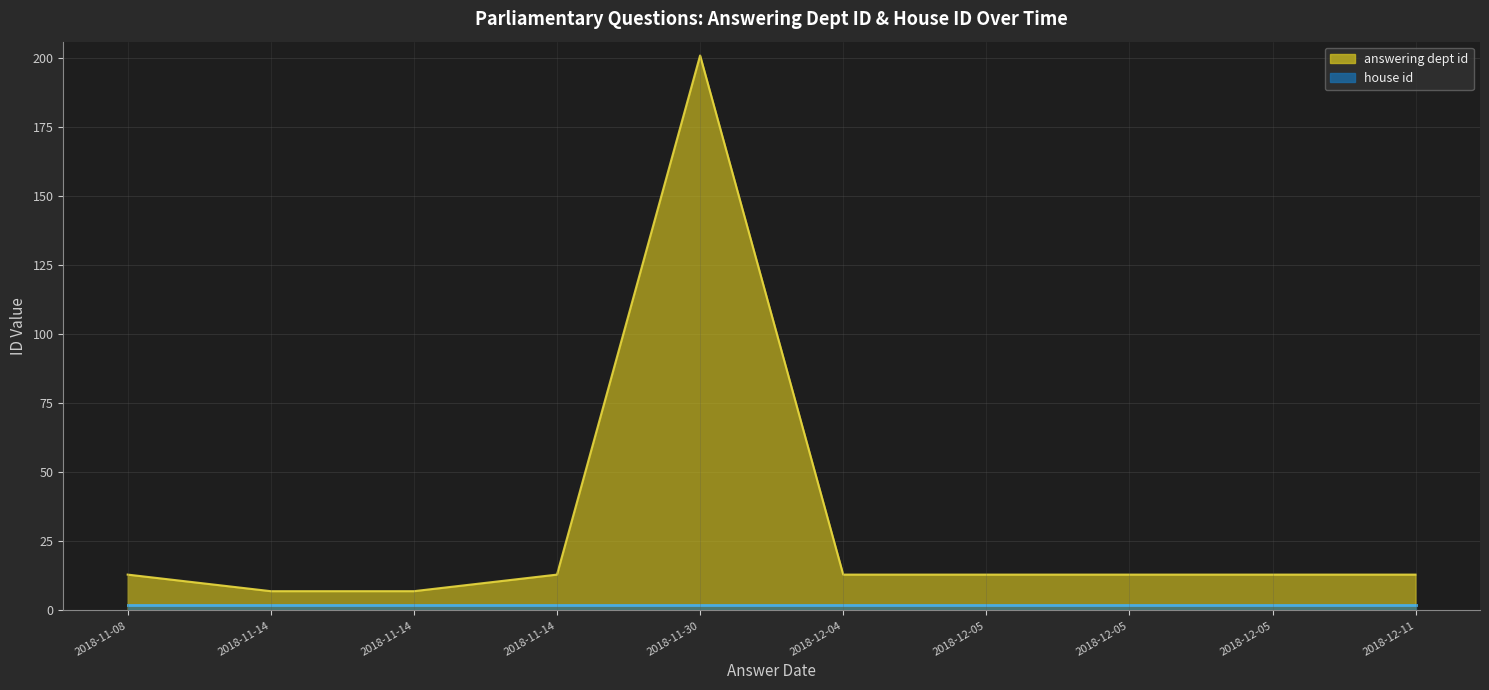

What is the highest value of the answering dept id series?

201